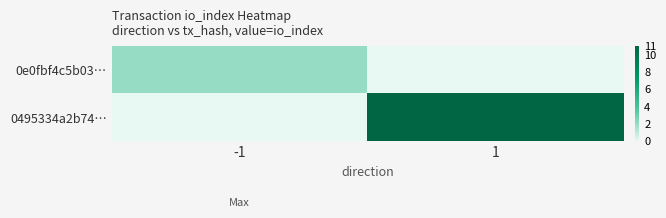

At how many categories does at least one series exceed 3?

1